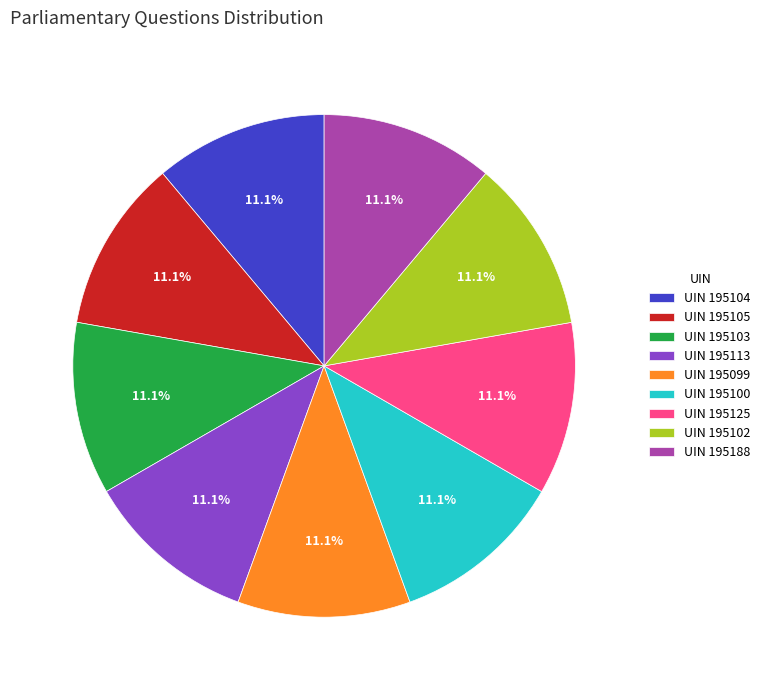

Does UIN 195105 account for over 50% of the chart?

No